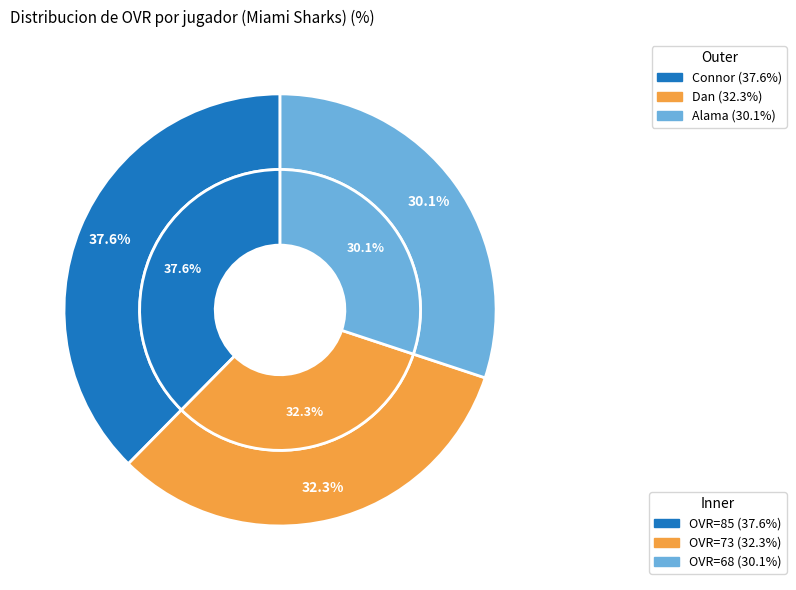

Does Alama account for over 50% of the chart?

No